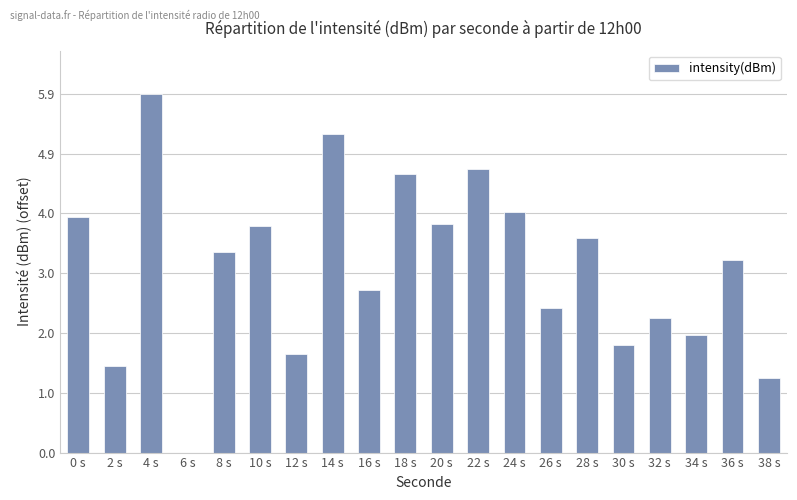

What is the maximum value shown in the chart?

5.9